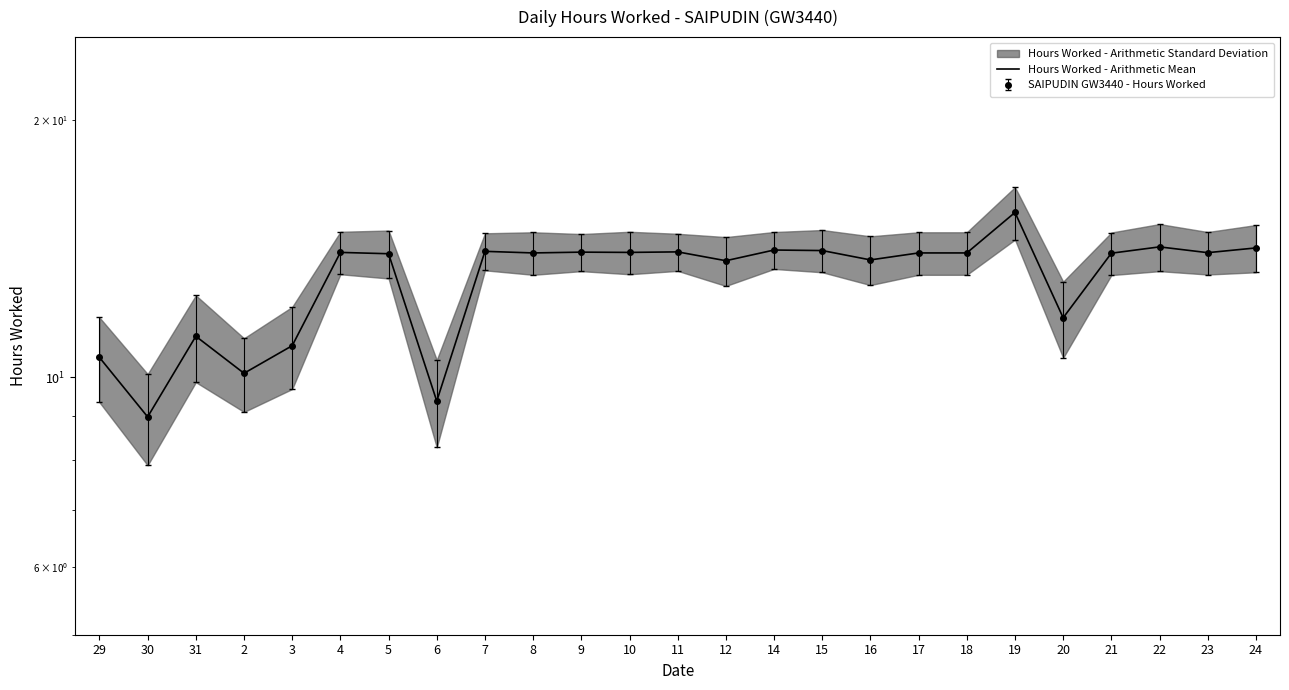

What is the value of the 2nd point from the left?

9.0